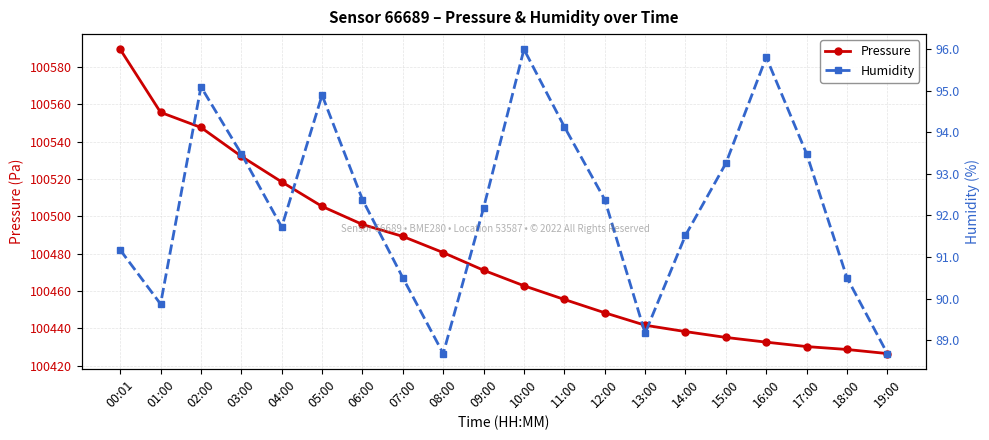

Reading left to right, what are all the values shown in this chart?

Pressure: 00:01=100589.5	01:00=100555.7	02:00=100547.6	03:00=100532.2	04:00=100518.4	05:00=100505.3	06:00=100495.6	07:00=100489.2	08:00=100480.6	09:00=100471.1	10:00=100462.8	11:00=100455.4	12:00=100448.3	13:00=100441.6	14:00=100438.2	15:00=100435.1	16:00=100432.6	17:00=100430.2	18:00=100428.6	19:00=100426.4
Humidity: 00:01=91.2	01:00=89.9	02:00=95.1	03:00=93.5	04:00=91.7	05:00=94.9	06:00=92.4	07:00=90.5	08:00=88.7	09:00=92.2	10:00=96.0	11:00=94.1	12:00=92.4	13:00=89.2	14:00=91.5	15:00=93.2	16:00=95.8	17:00=93.5	18:00=90.5	19:00=88.7